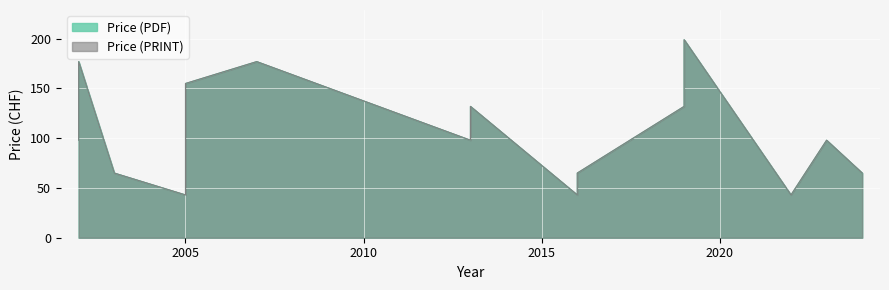

Reading left to right, extract all data points from this chart.

Price (PDF): 2002=98	2002=177	2003=65	2005=155	2005=43	2007=177	2013=98	2013=132	2016=43	2016=43	2016=43	2016=65	2019=199	2019=132	2022=43	2023=98	2024=65
Price (PRINT): 2002=98	2002=177	2003=65	2005=155	2005=43	2007=177	2013=98	2013=132	2016=43	2016=43	2016=43	2016=65	2019=199	2019=132	2022=43	2023=98	2024=65